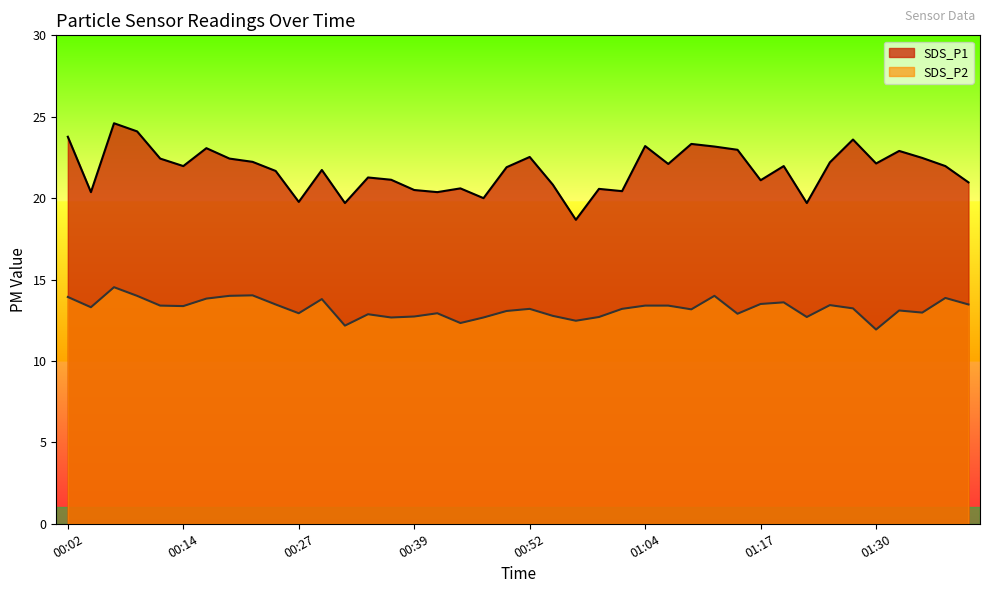

What is the difference between the SDS_P1 values at 01:35 and 00:42?

2.1